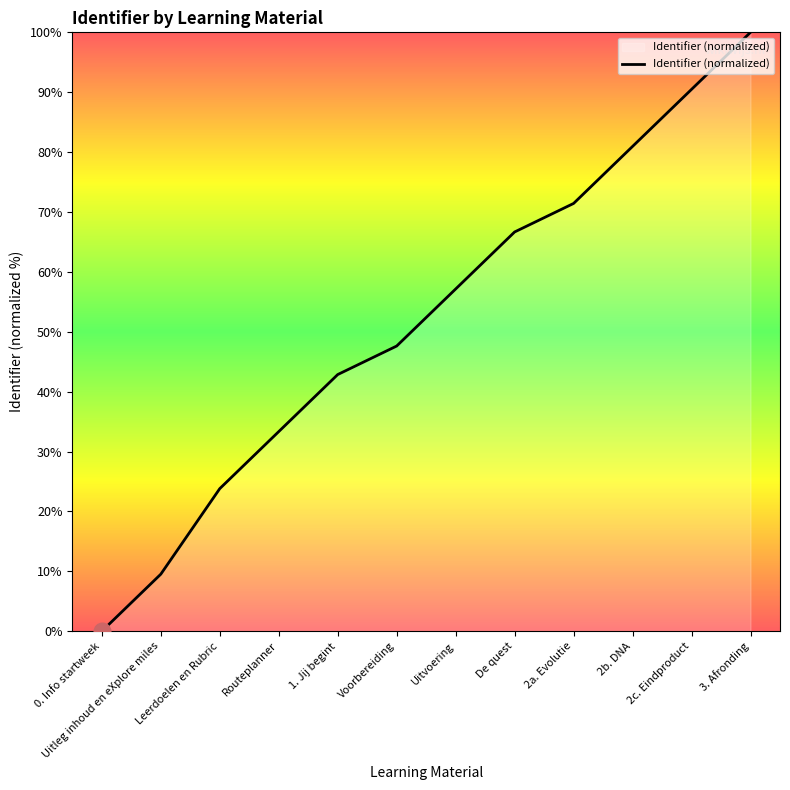

True or false: the data shows 9.5 at Uitleg inhoud en eXplore miles.

True